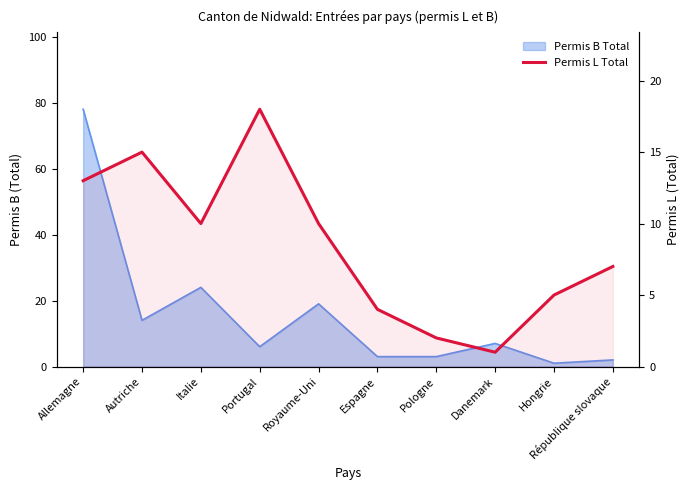

What is the label of the 7th point from the right?

Portugal